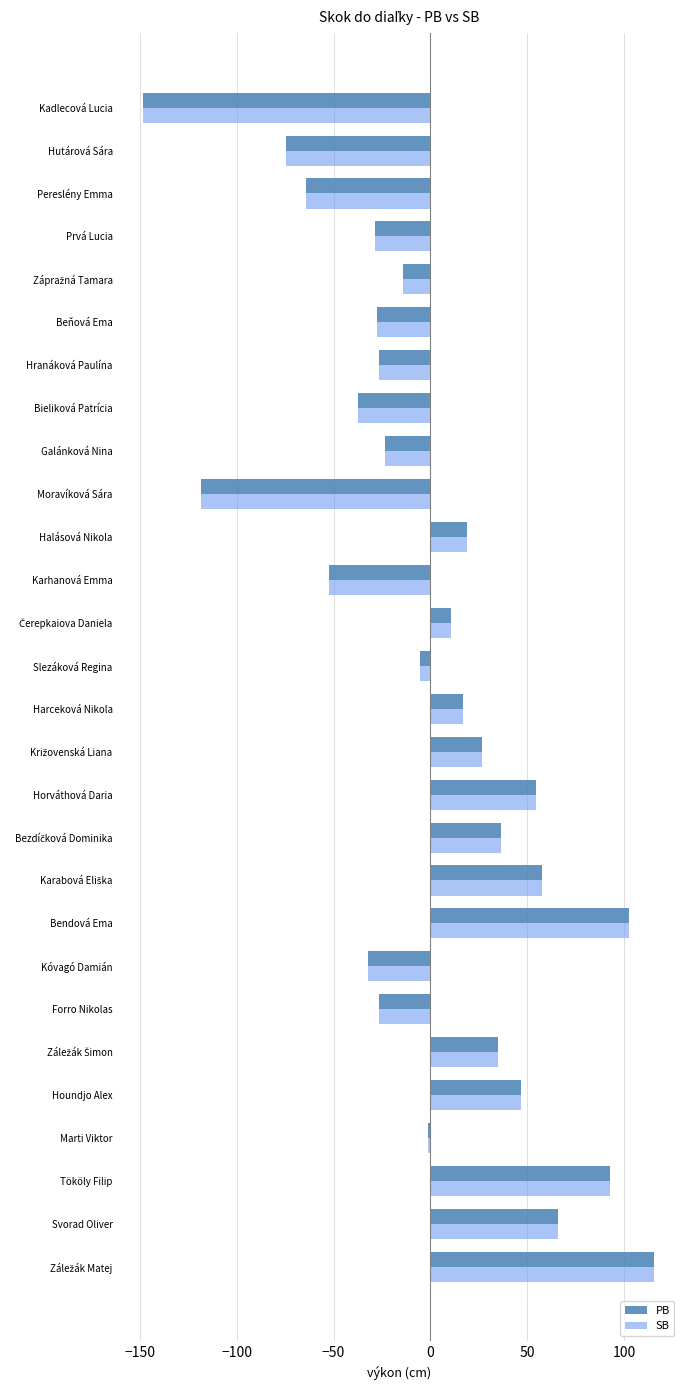

What is the lowest value of the PB series?

-148.3